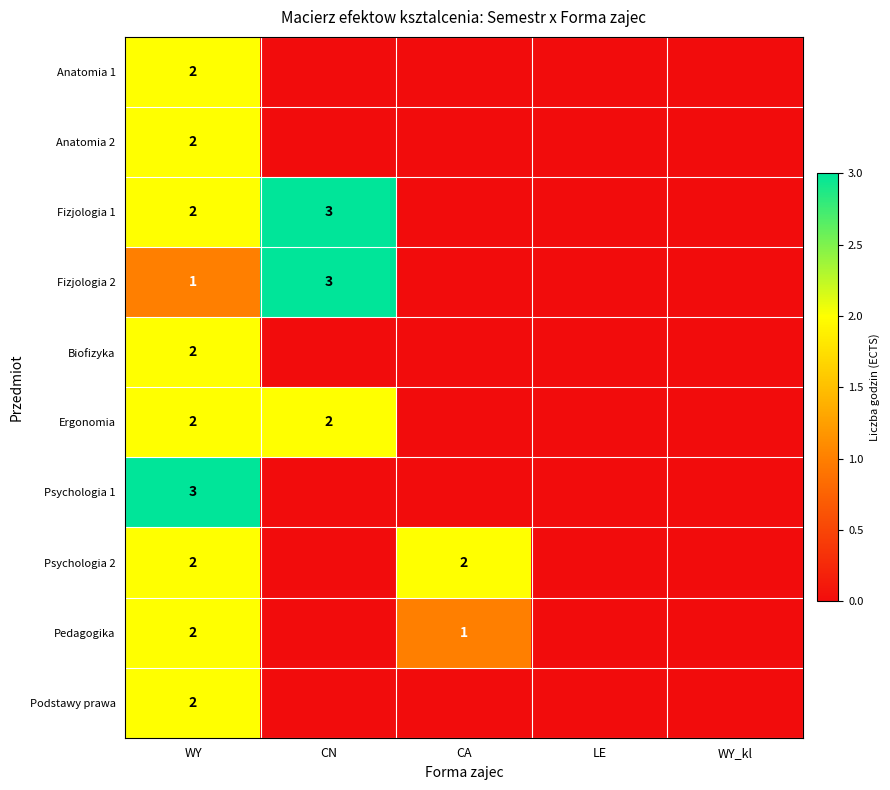

Is it true that Pedagogika equals 1 at WY?

False